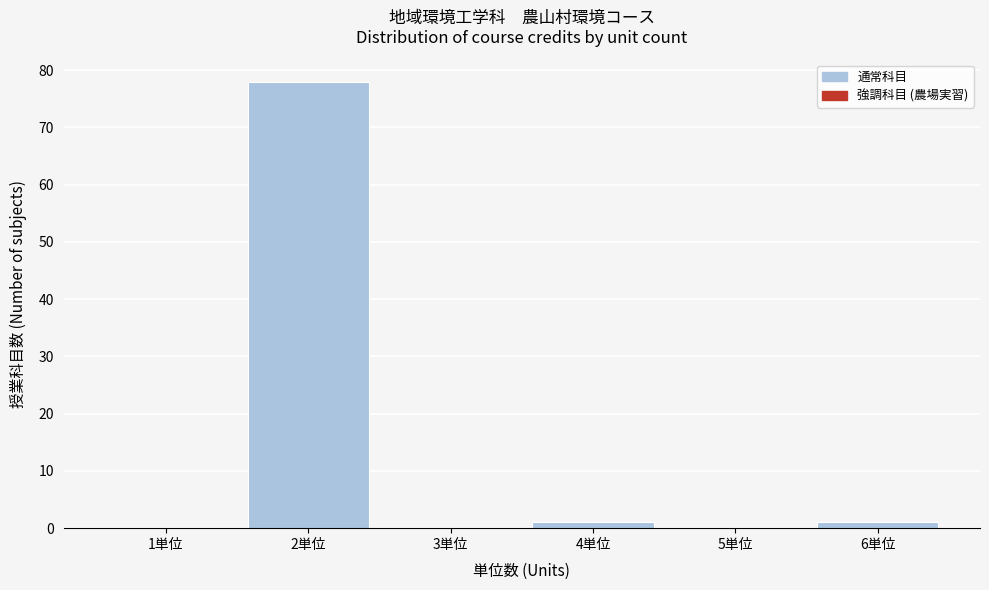

Reading right to left, list all the values displayed in this chart.

6単位=1	5単位=0	4単位=1	3単位=0	2単位=78	1単位=0